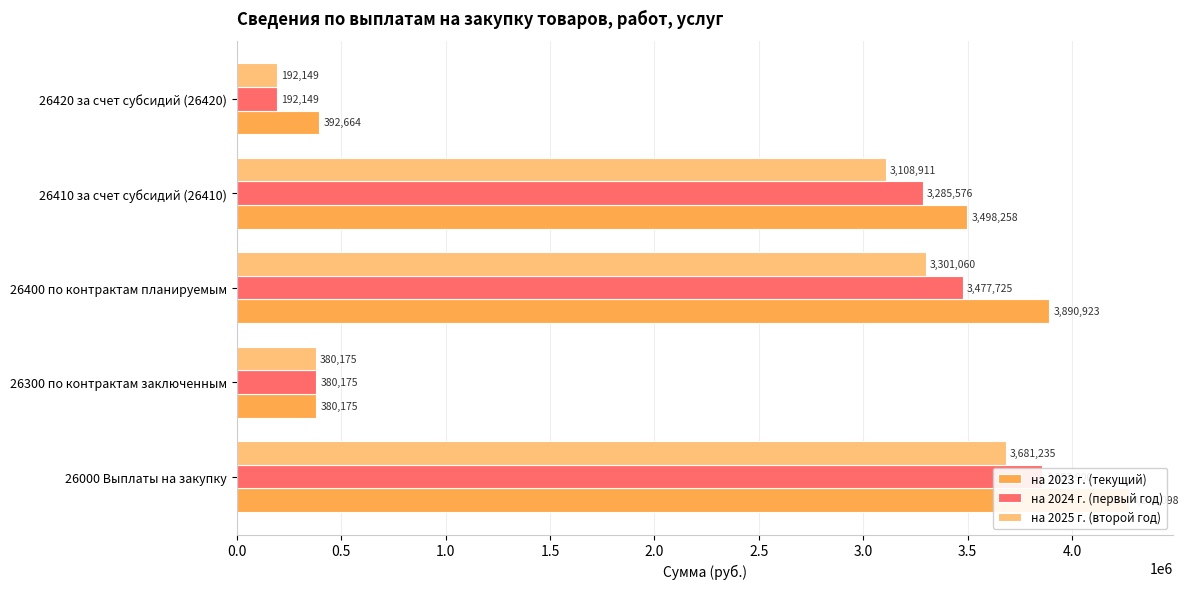

What is the sum of all на 2023 г. (текущий) values?

12433118.0